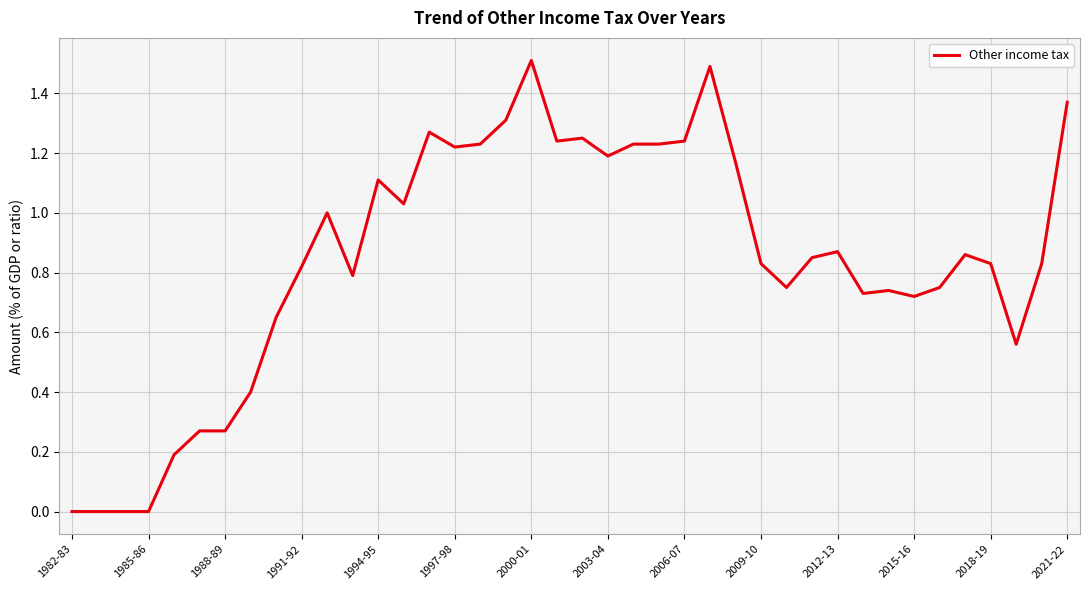

What is the greatest value displayed?

1.5